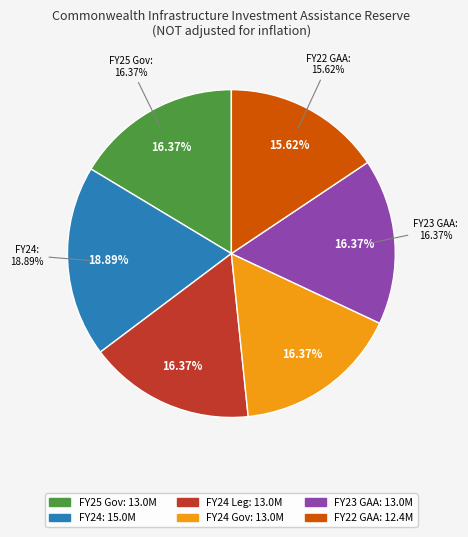

Is the sum of FY25 Gov and FY23 Gov greater than half?

No